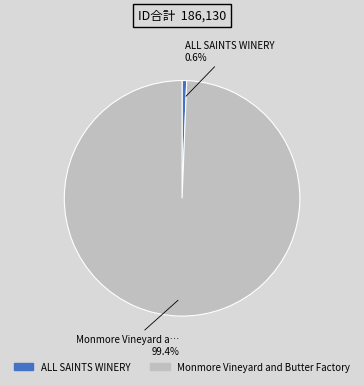

True or false: ALL SAINTS WINERY accounts for 1% of the total.

True